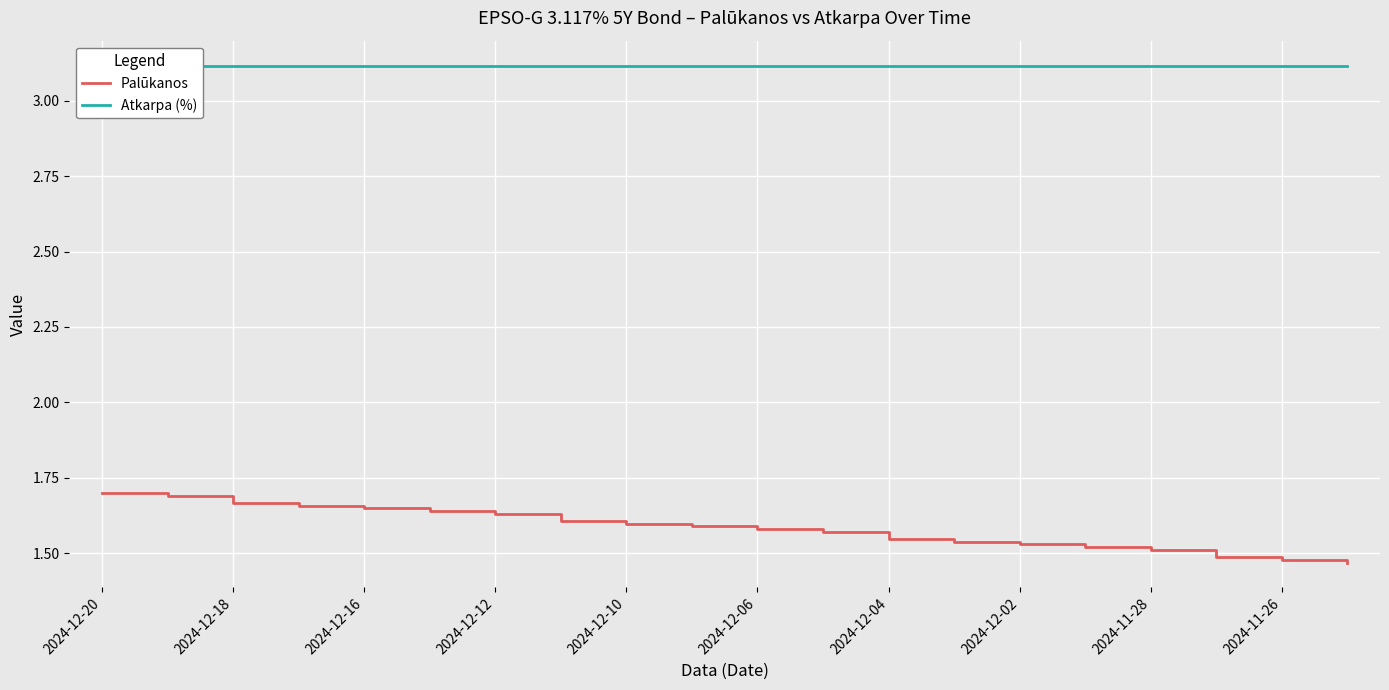

At 2024-12-12, list the series in order from smallest to largest.

Palūkanos, Atkarpa (%)